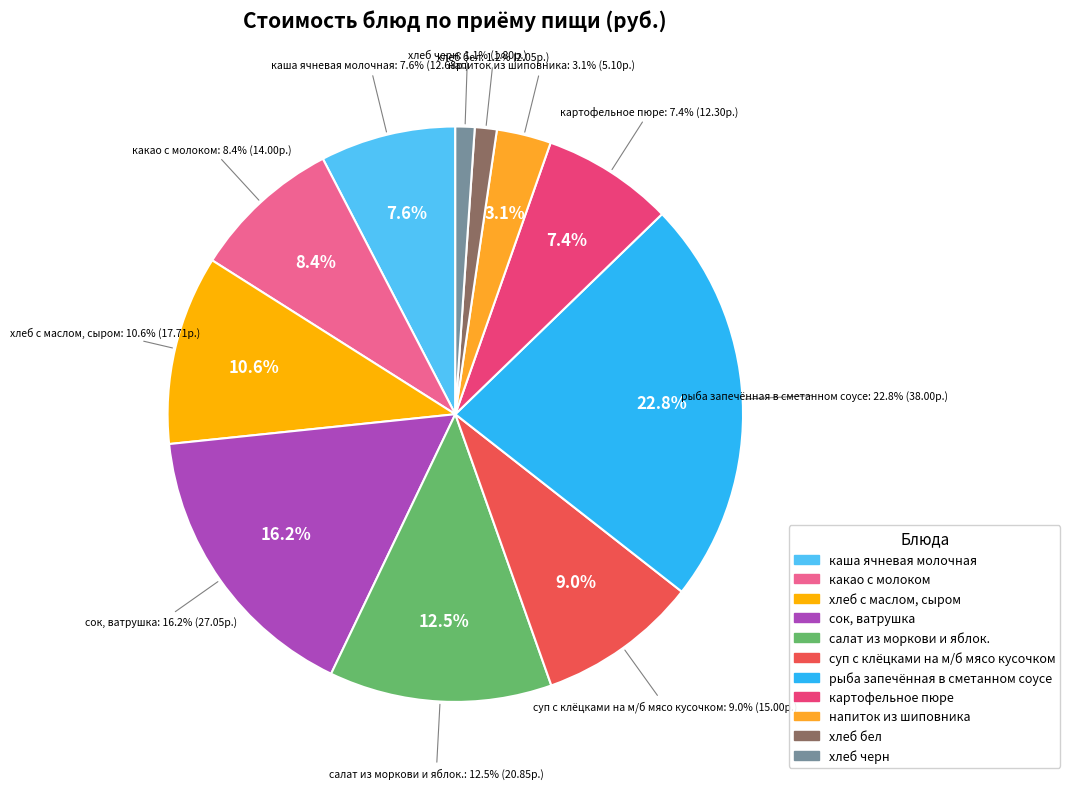

What is the ratio of the value at хлеб с маслом, сыром to the value at салат из моркови и яблок.?

0.8